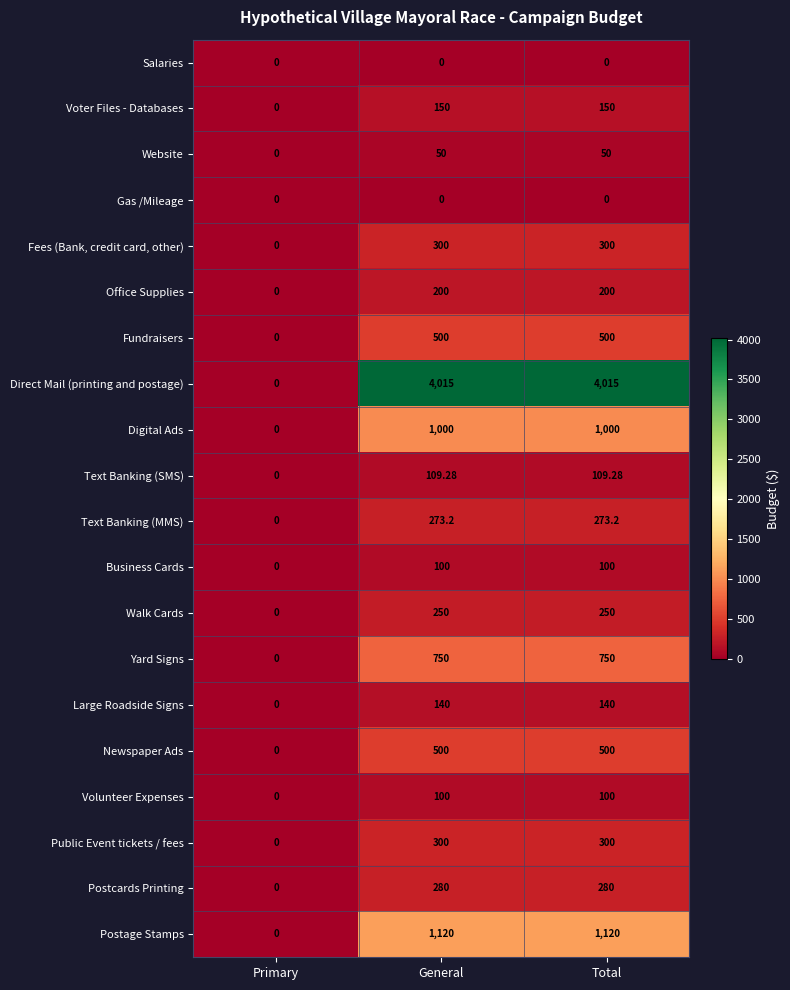

Where is Yard Signs nearest to the value 375?

Primary